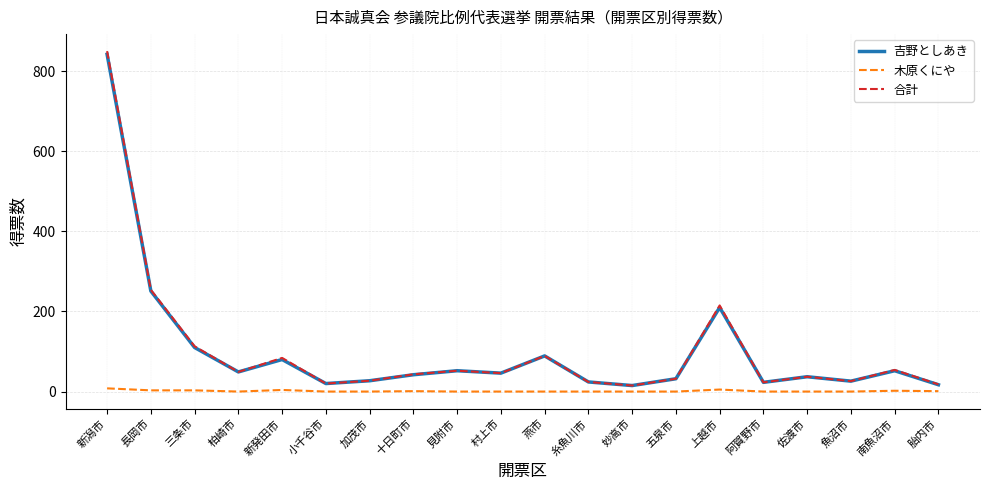

What are all the series names shown in the legend?

吉野としあき, 木原くにや, 合計